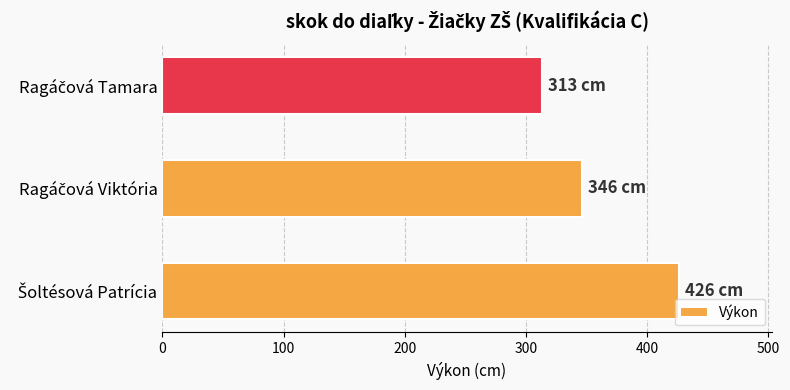

What is the difference between the maximum and minimum values?

113